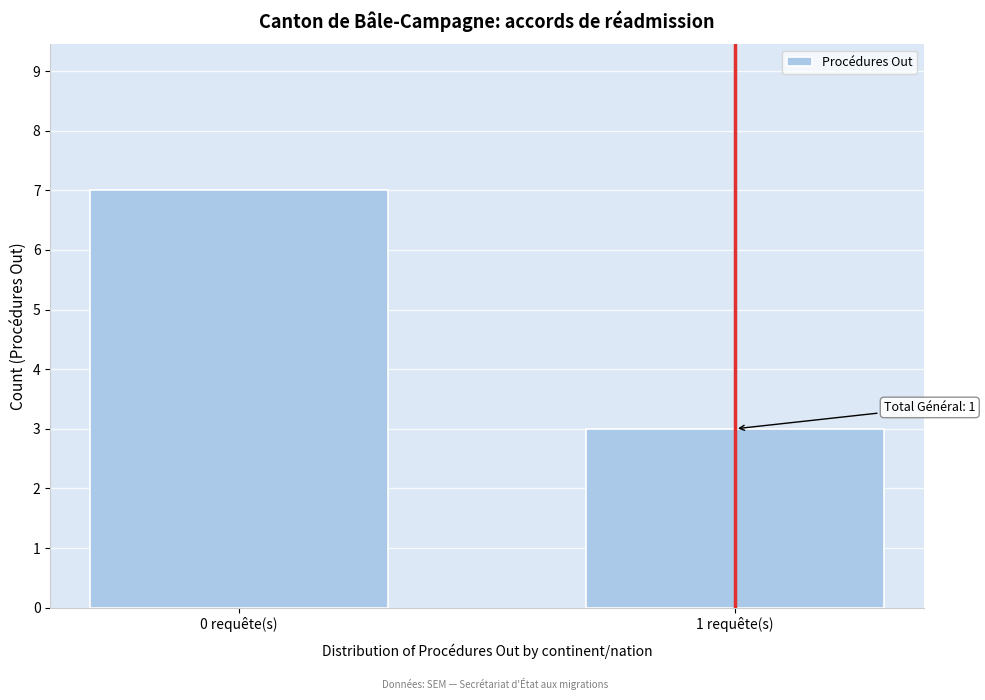

Reading left to right, extract all data points from this chart.

7	3